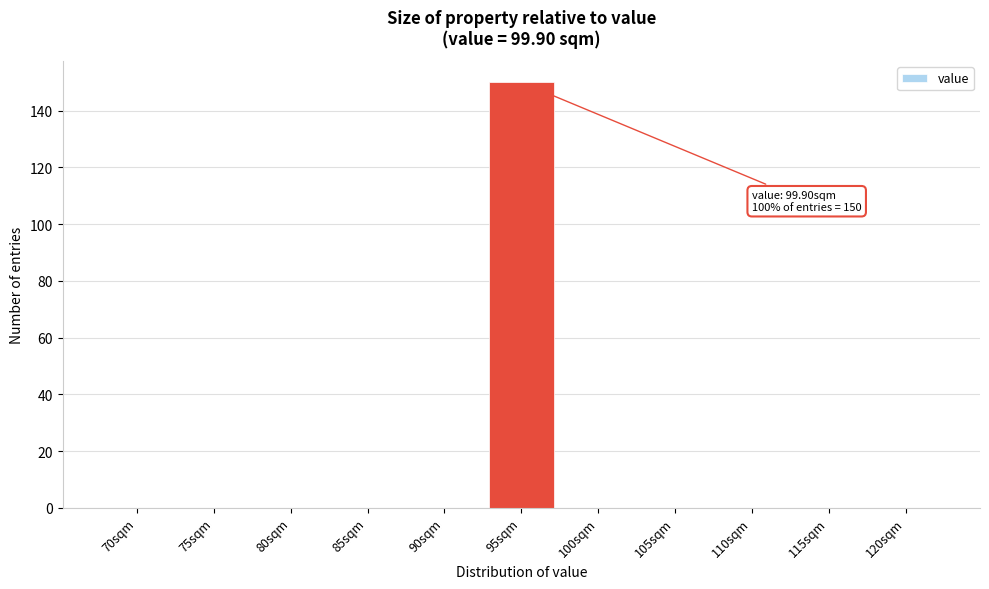

Reading left to right, extract all data points from this chart.

70sqm=0	75sqm=0	80sqm=0	85sqm=0	90sqm=0	95sqm=150	100sqm=0	105sqm=0	110sqm=0	115sqm=0	120sqm=0